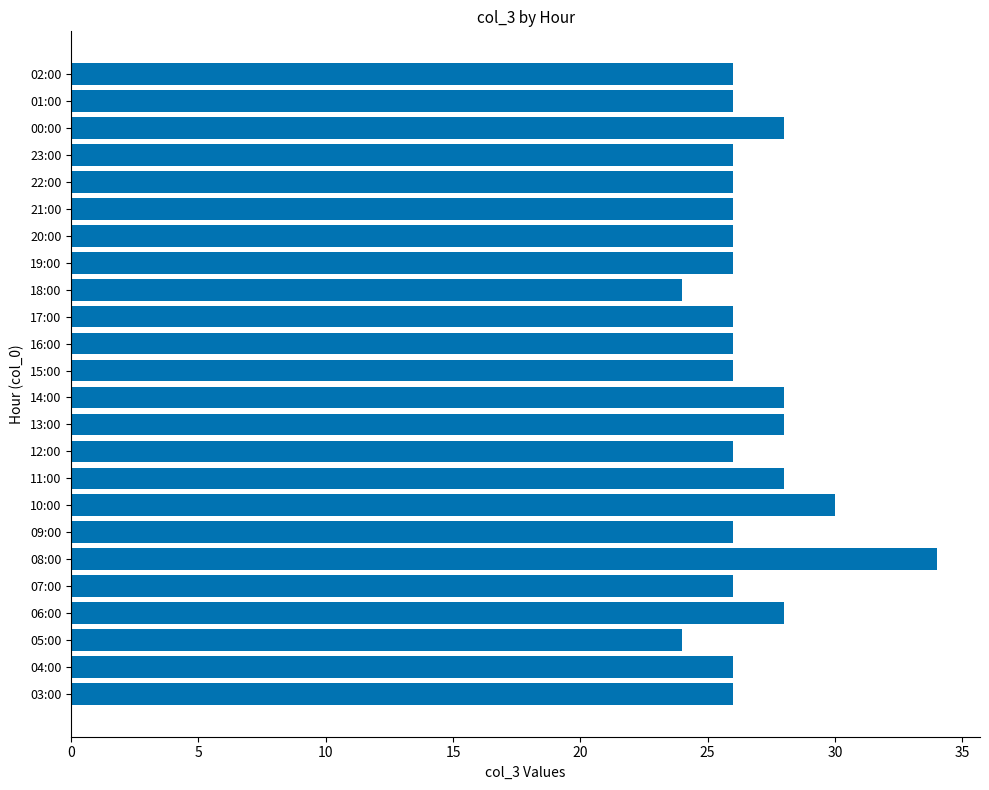

What is the difference between the maximum and second lowest values?

10